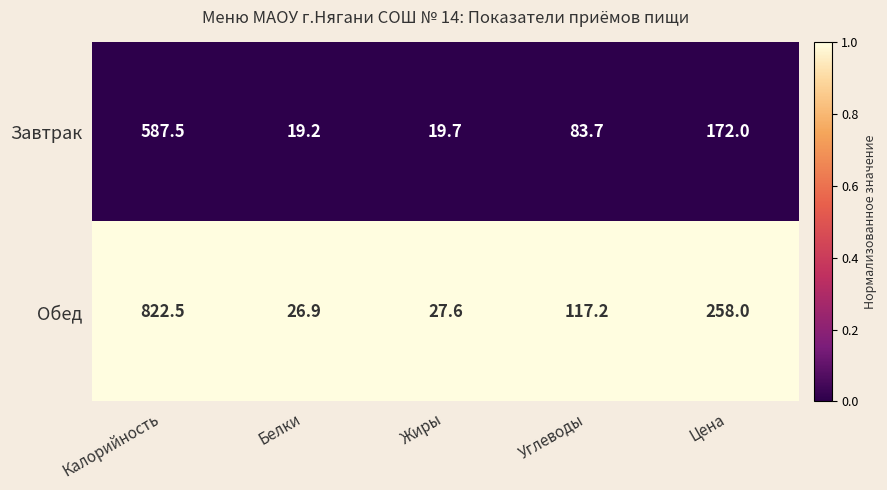

Reading right to left, transcribe all the data shown in this chart.

Завтрак: Цена=172.0	Углеводы=83.7	Жиры=19.7	Белки=19.2	Калорийность=587.5
Обед: Цена=258.0	Углеводы=117.2	Жиры=27.6	Белки=26.9	Калорийность=822.5